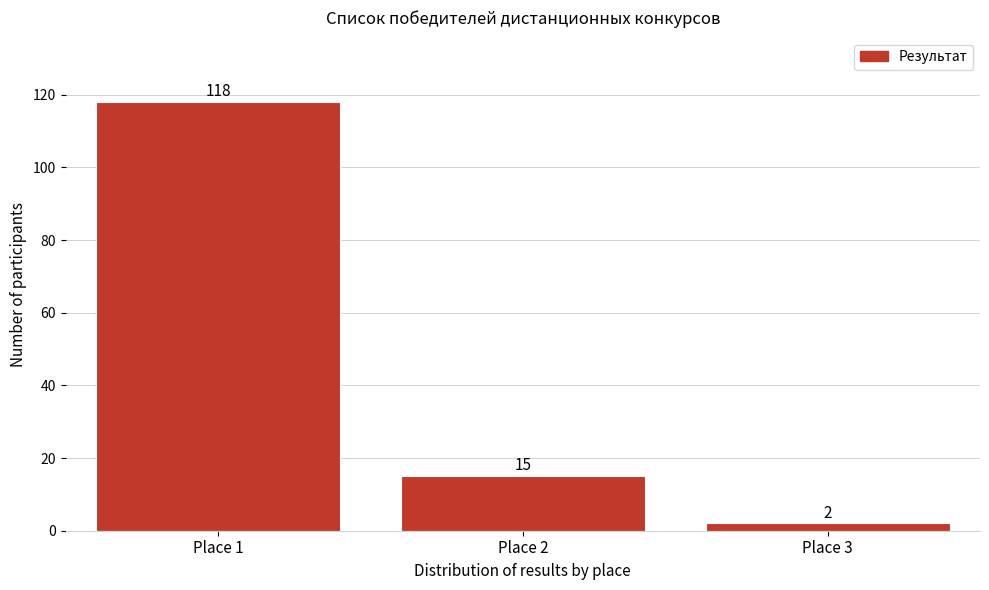

Reading right to left, transcribe all the data shown in this chart.

Place 3=2	Place 2=15	Place 1=118